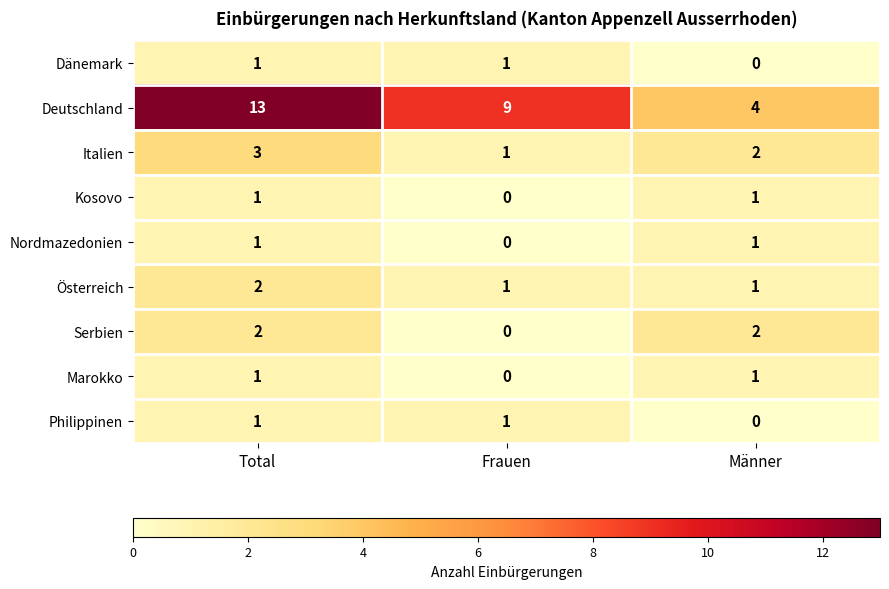

Count the Marokko values in the range 0 to 1.

3